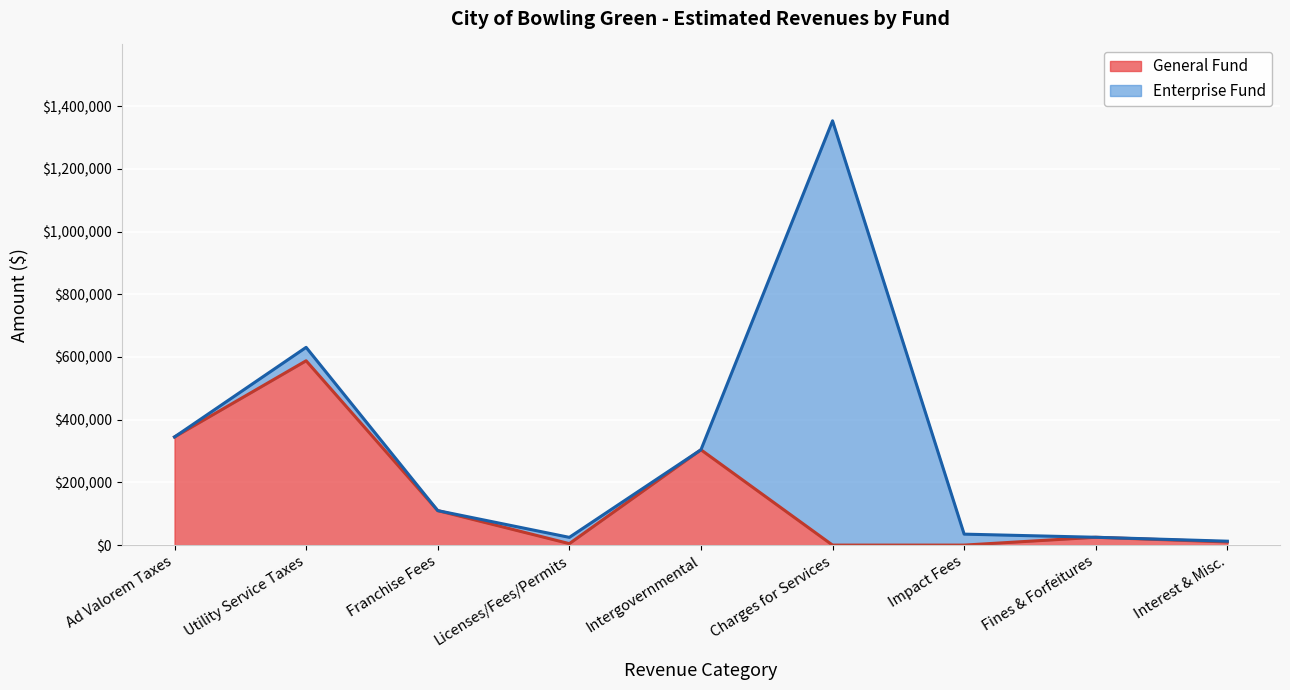

What is the label of the 5th point from the right?

Intergovernmental